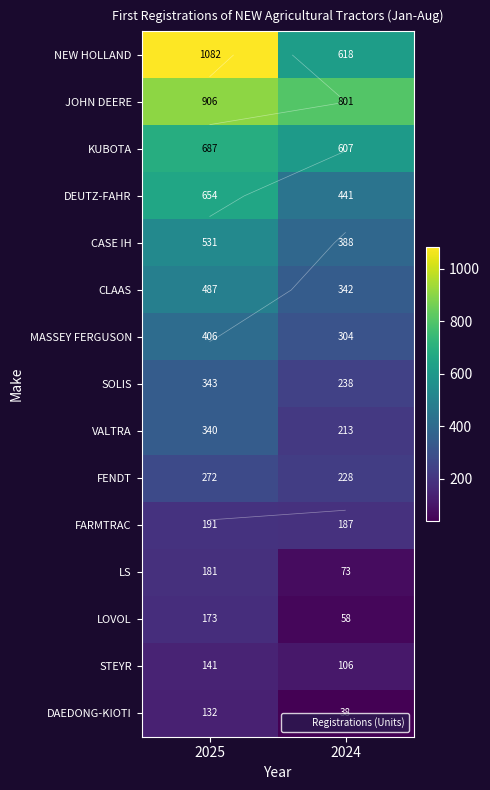

What is the approximate value of DEUTZ-FAHR at 2025, to the nearest 5?

655